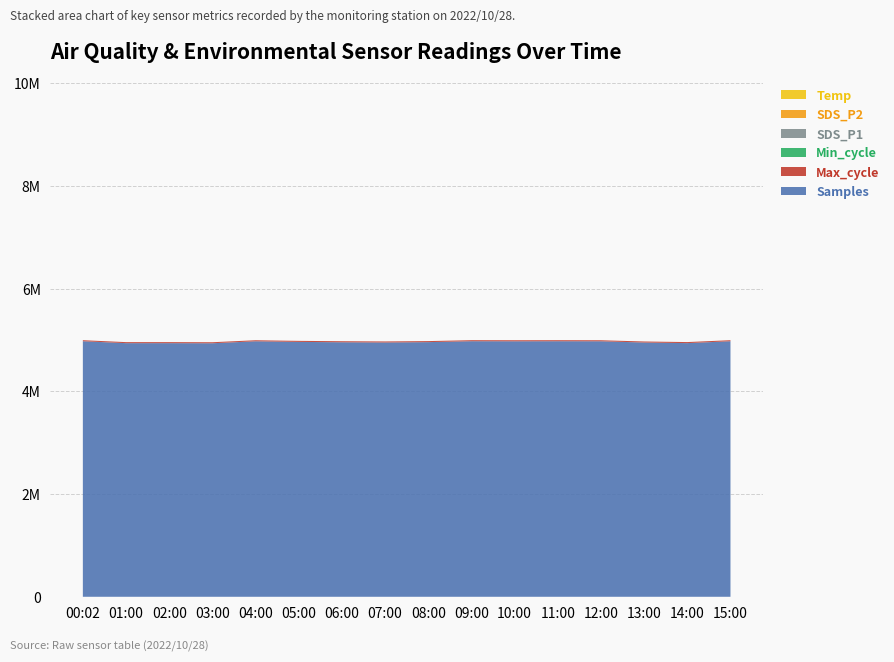

Reading left to right, what are all the values shown in this chart?

Temp: 15.7	15.8	15.6	15.4	15.3	15.2	15.1	15.0	15.2	15.5	15.8	16.1	16.4	16.2	15.9	15.7
SDS_P2: 9.7	11.2	10.9	10.6	10.4	10.2	9.8	9.8	10.0	10.4	10.9	11.3	10.8	10.2	9.5	9.7
SDS_P1: 18.2	21.4	22.7	23.1	20.3	19.7	20.1	17.1	18.6	17.9	21.1	22.2	29.1	23.8	19.3	18.2
Min_cycle: 28.0	29.0	29.0	29.0	29.0	29.0	28.0	29.0	28.0	28.0	28.0	28.0	28.0	28.0	29.0	28.0
Max_cycle: 20117.0	20054.0	20042.0	20039.0	20035.0	20042.0	20096.0	20051.0	20130.0	20046.0	20390.0	20068.0	20043.0	20042.0	20428.0	20117.0
Samples: 4974695.0	4937220.0	4937206.0	4935173.0	4973719.0	4961806.0	4954698.0	4950373.0	4957226.0	4974955.0	4973497.0	4974678.0	4973654.0	4949751.0	4937935.0	4974695.0